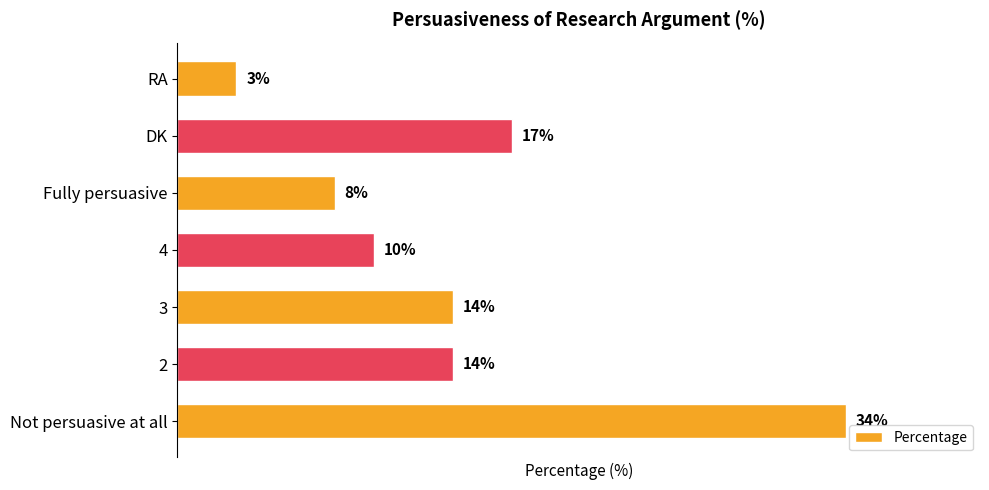

Which category has the lowest value across all series?

RA